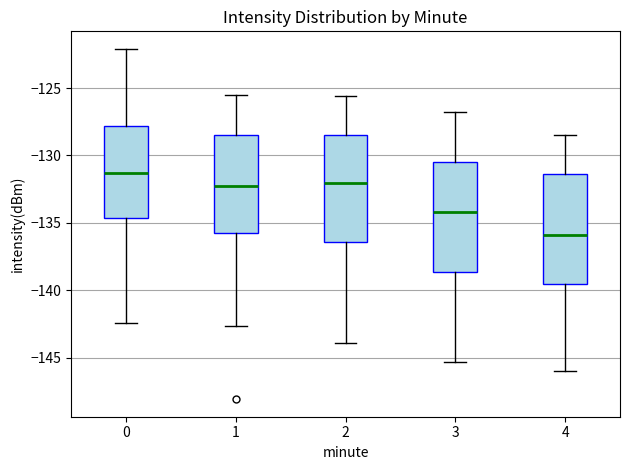

Which box's median line is the lowest?

4